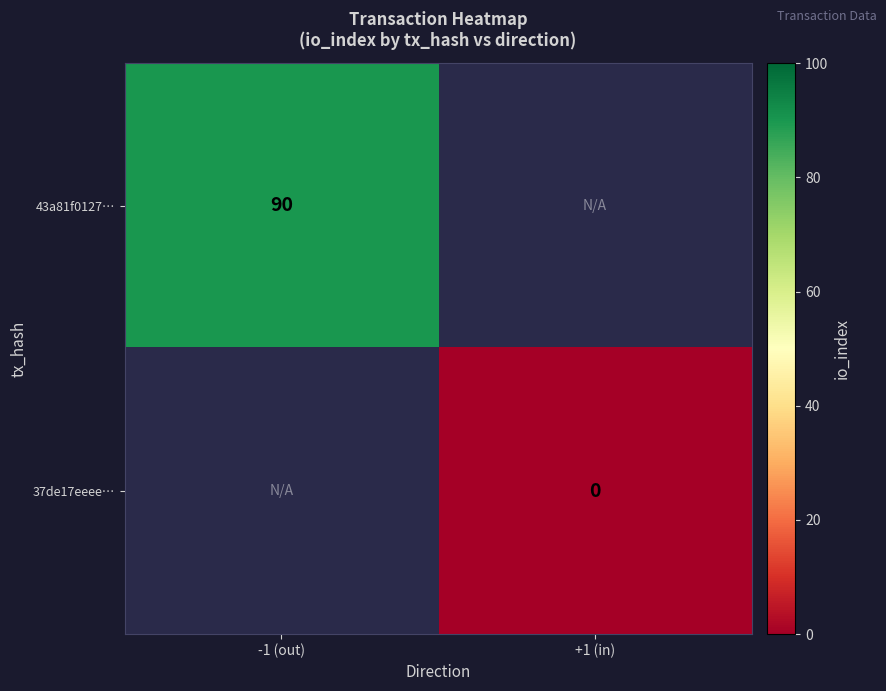

Is it true that 43a81f0127… equals 150 at -1 (out)?

False